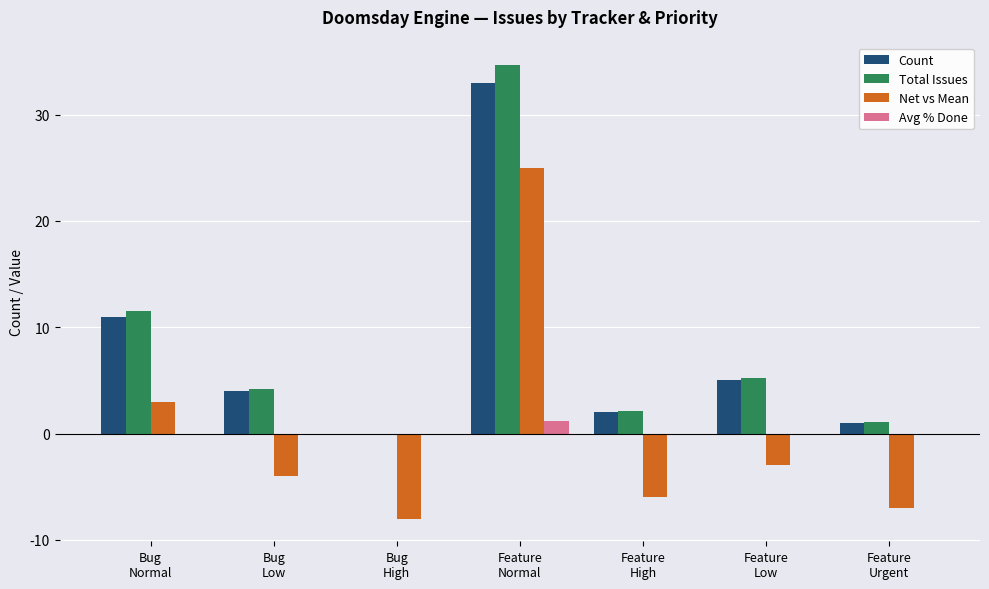

What is the sum of all Count values?

56.0